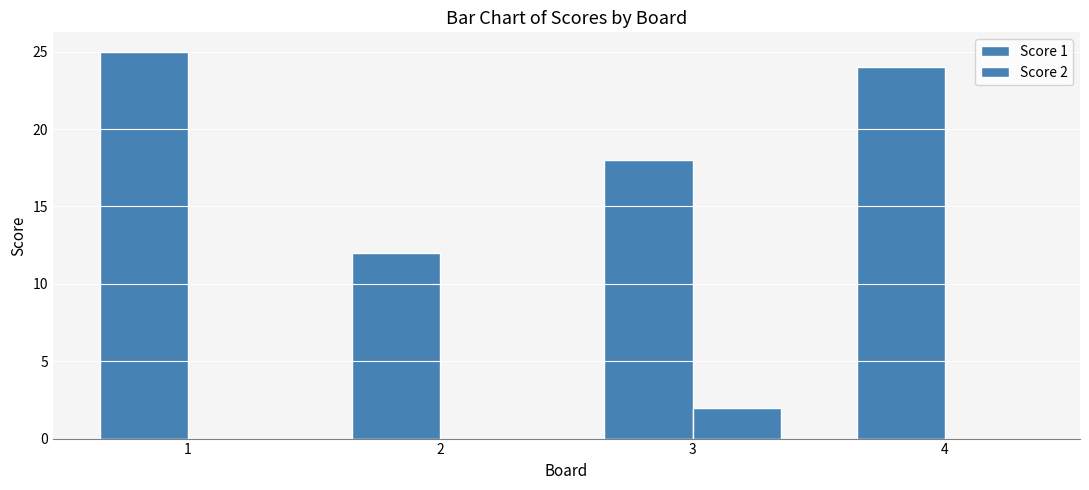

How many series are shown in this chart?

2